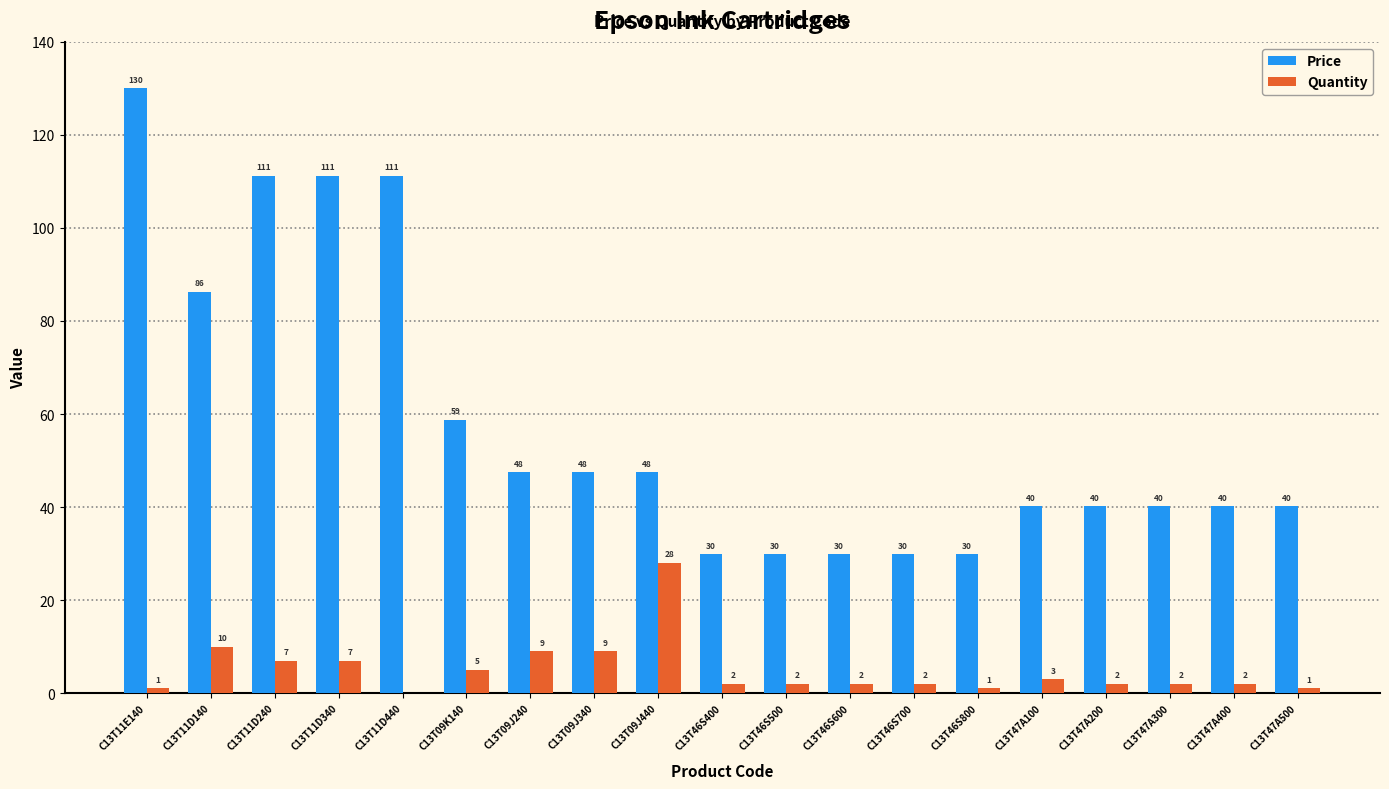

Are the bars grouped side by side (vs. stacked)?

Yes